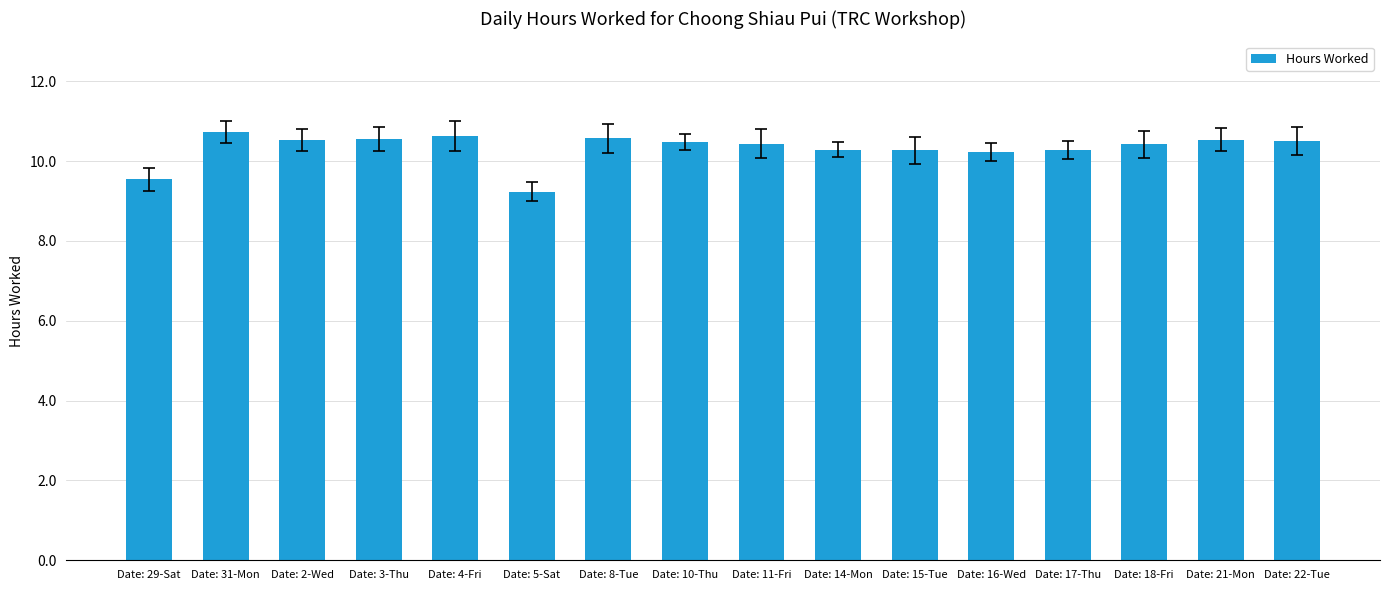

The value at Date: 17-Thu is 14.0. True or false?

False